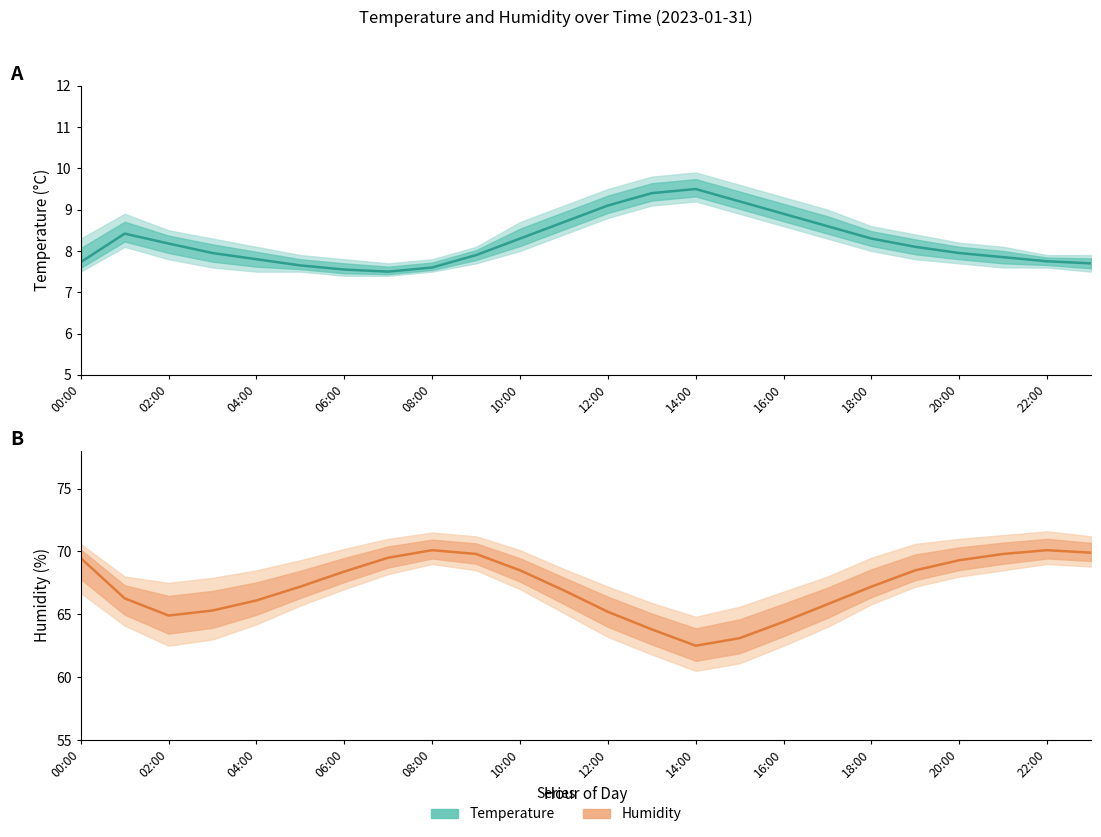

True or false: humidity and temperature cross at least once.

False